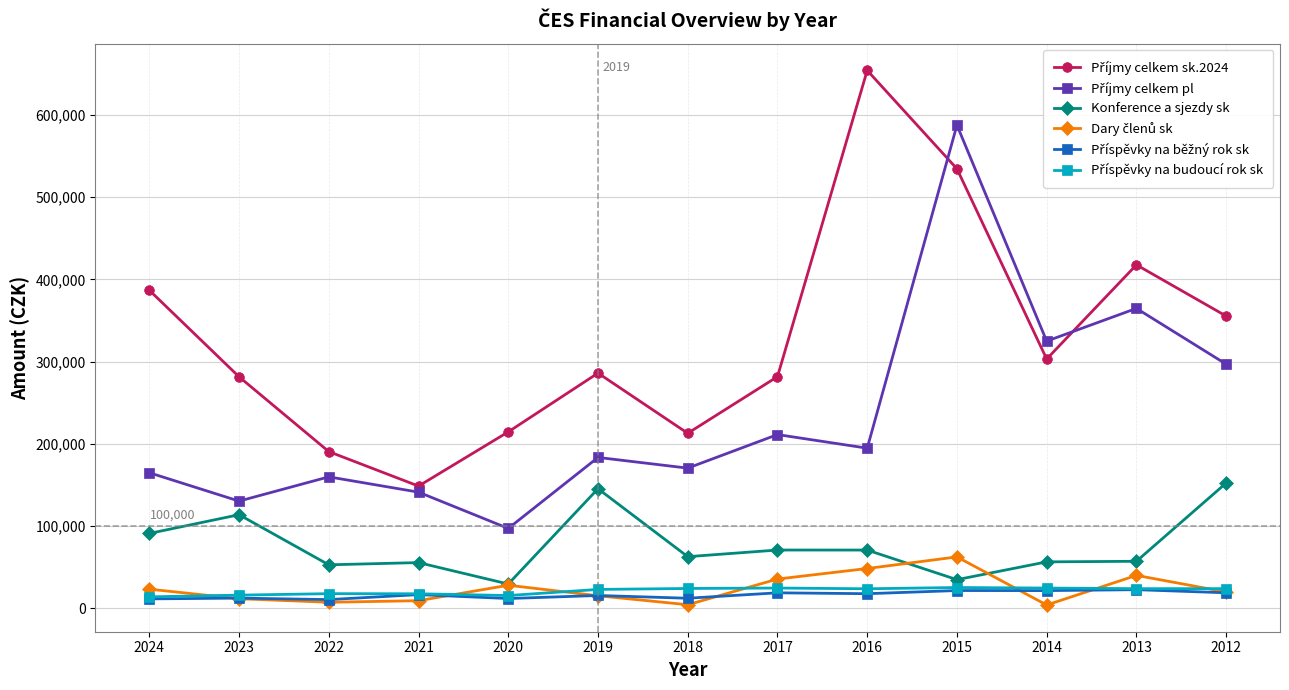

Count the number of data series in this chart.

6